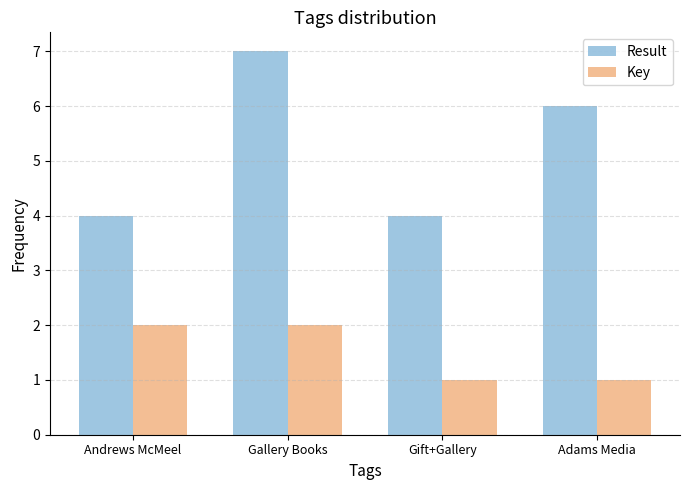

What is the difference between the maximum and minimum values in the Key series?

1